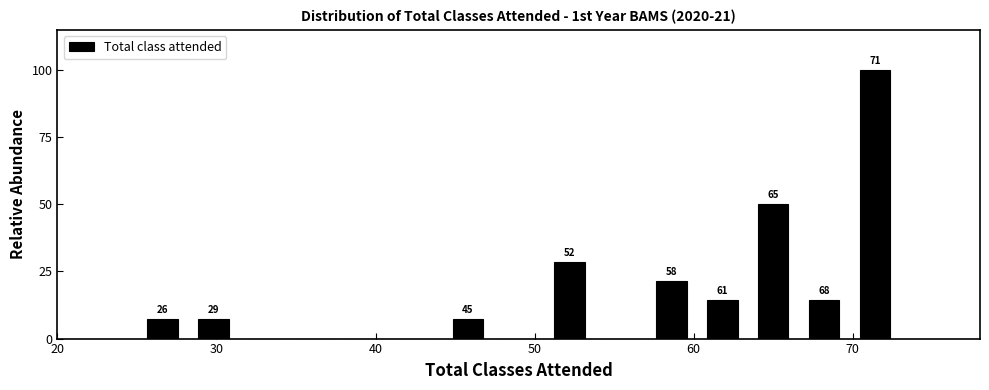

Around what value on the x-axis is the tallest bar? Give the approximate position of its centre, as read against the axis.

71